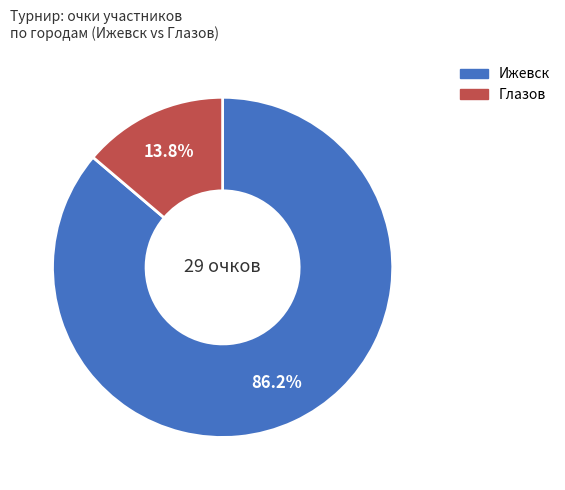

How many segments does this pie chart have?

2